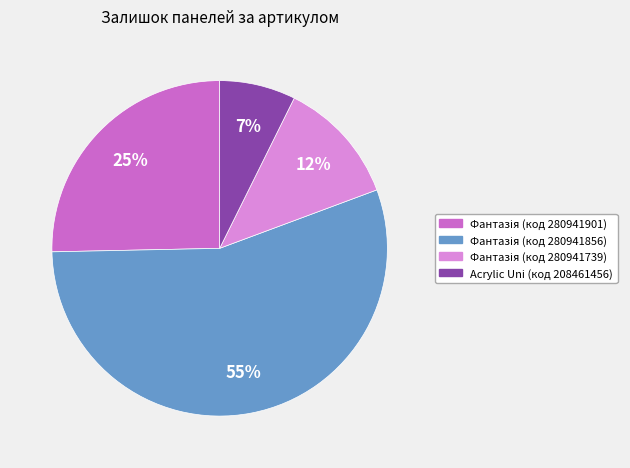

To the nearest percent, what portion does Acrylic Uni (код 208461456) represent?

7%